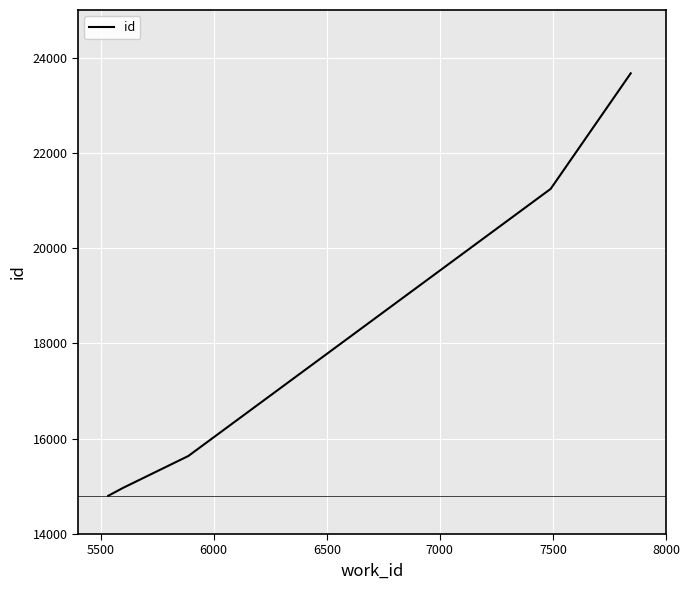

What is the average value?

18065